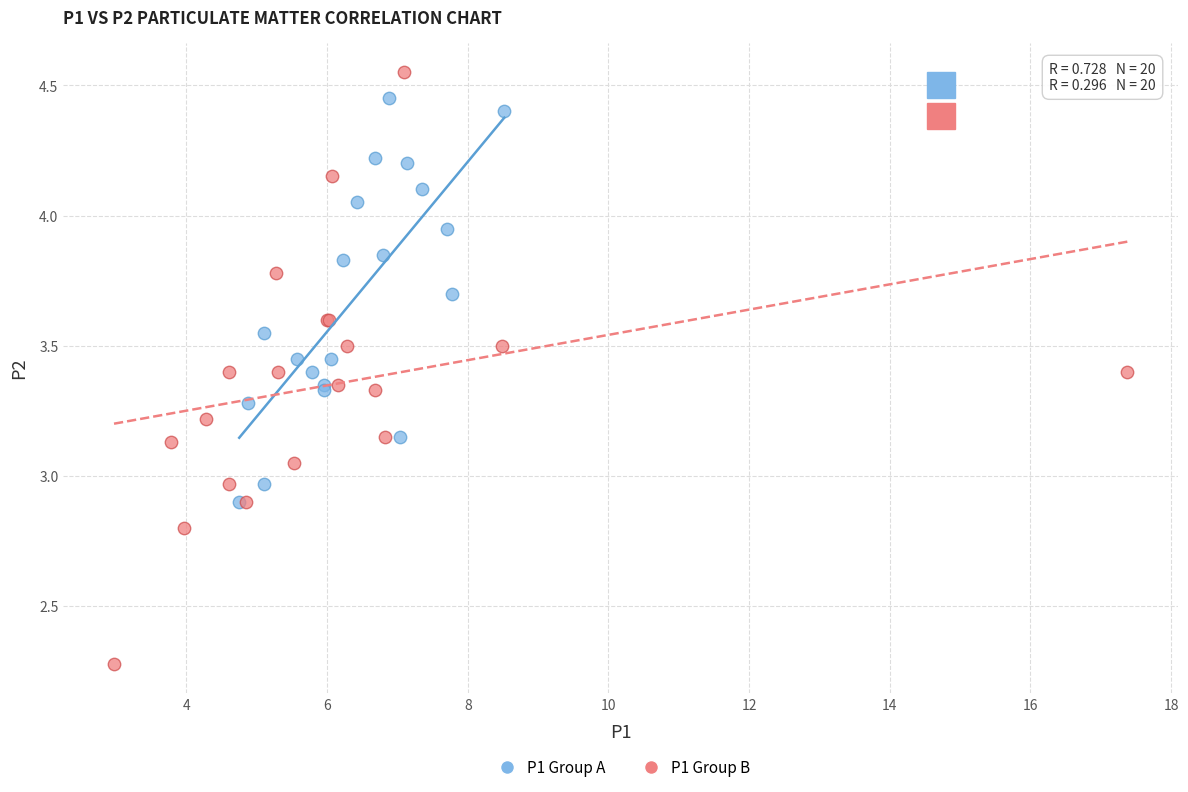

Which series contains the lowest Y value?

P1 Group B